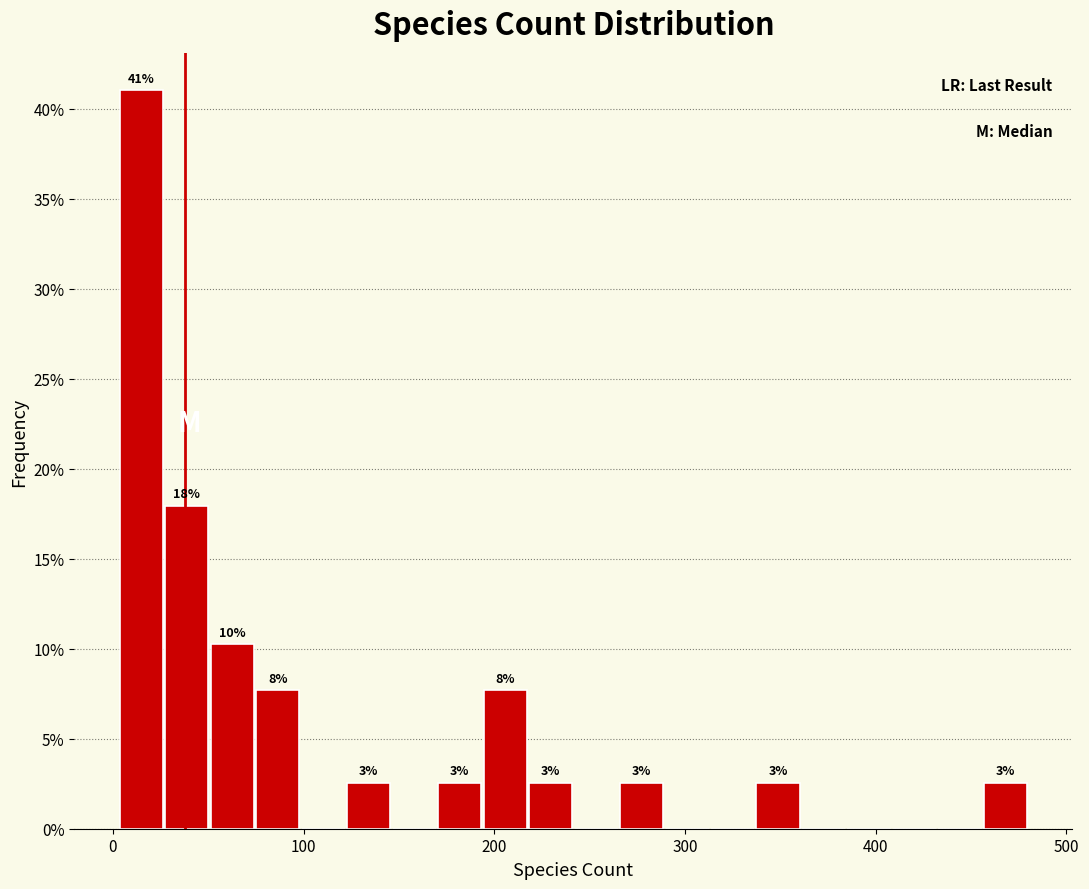

Around what value on the x-axis is the tallest bar? Give the approximate position of its centre, as read against the axis.

10